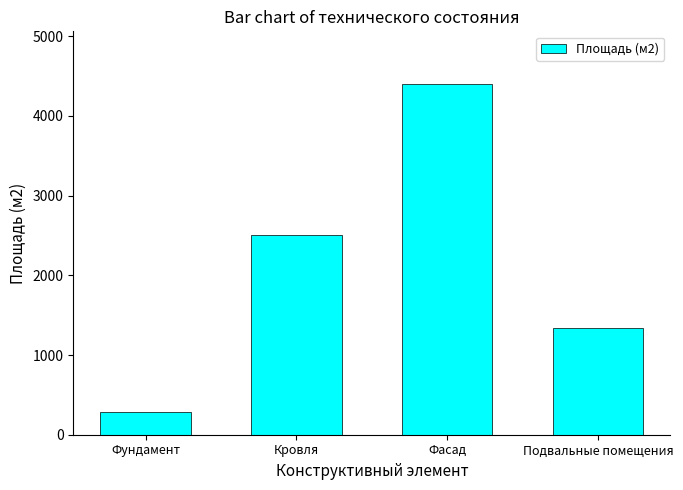

What is the label of the 2nd bar from the left?

Кровля